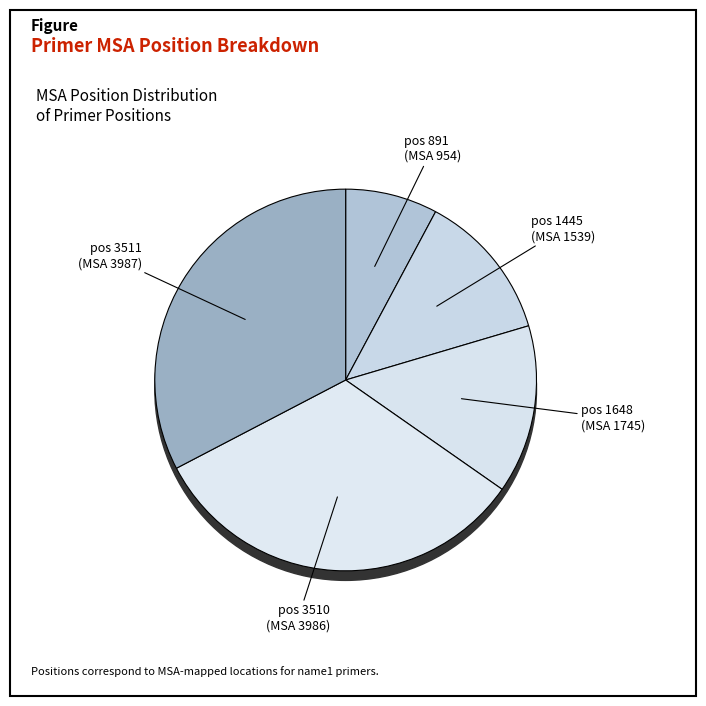

Between 1445 and 891, which is larger?

1445